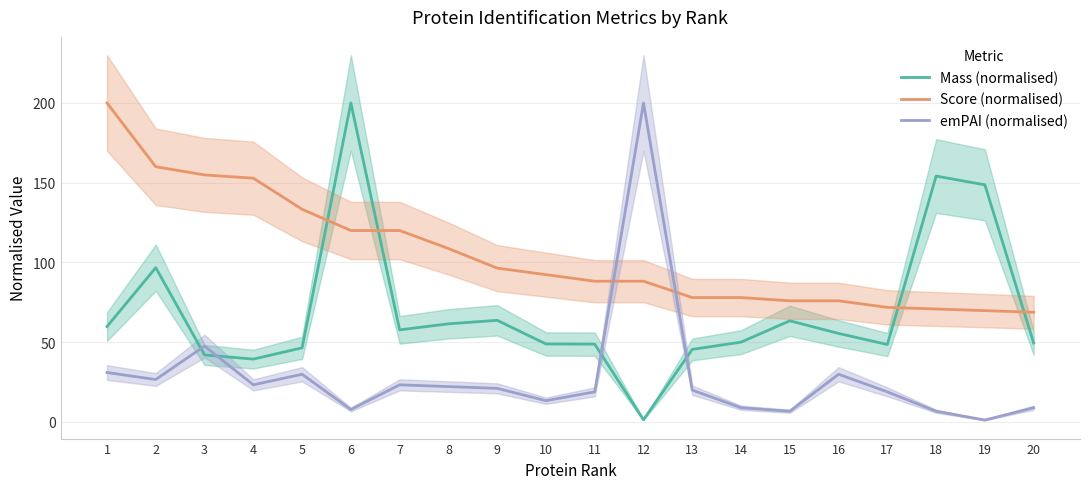

How many interior local peaks does the emPAI (normalised) series have?

5